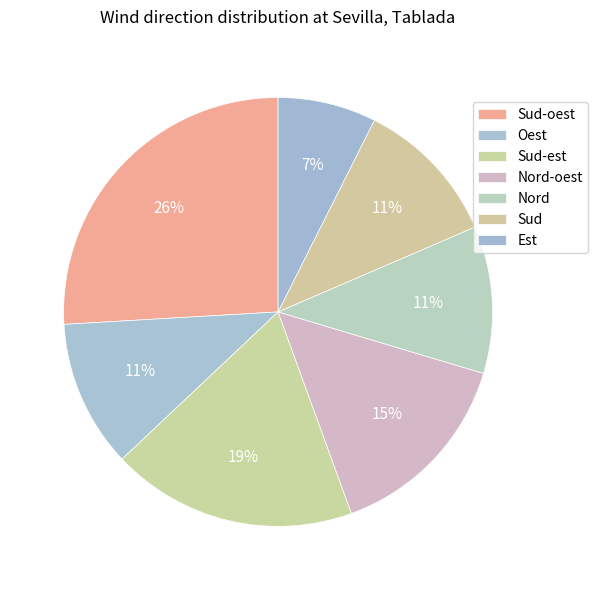

Count the number of slices in the pie.

7